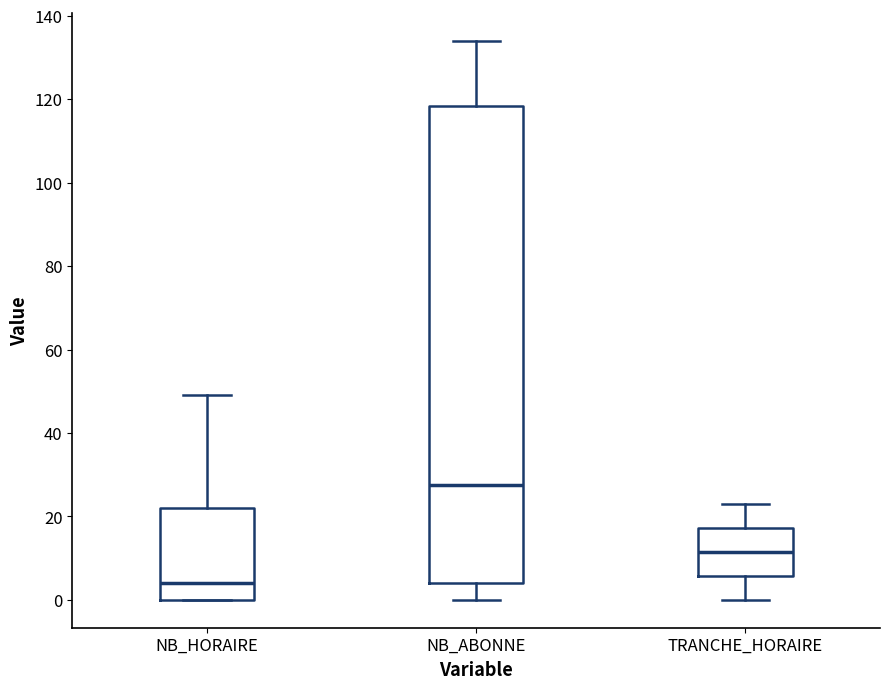

Comparing the boxes themselves (not the whiskers), which one is the tallest?

NB_ABONNE